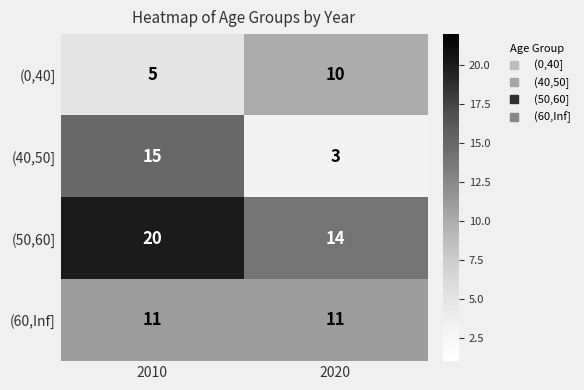

What is the maximum value shown in the chart?

20